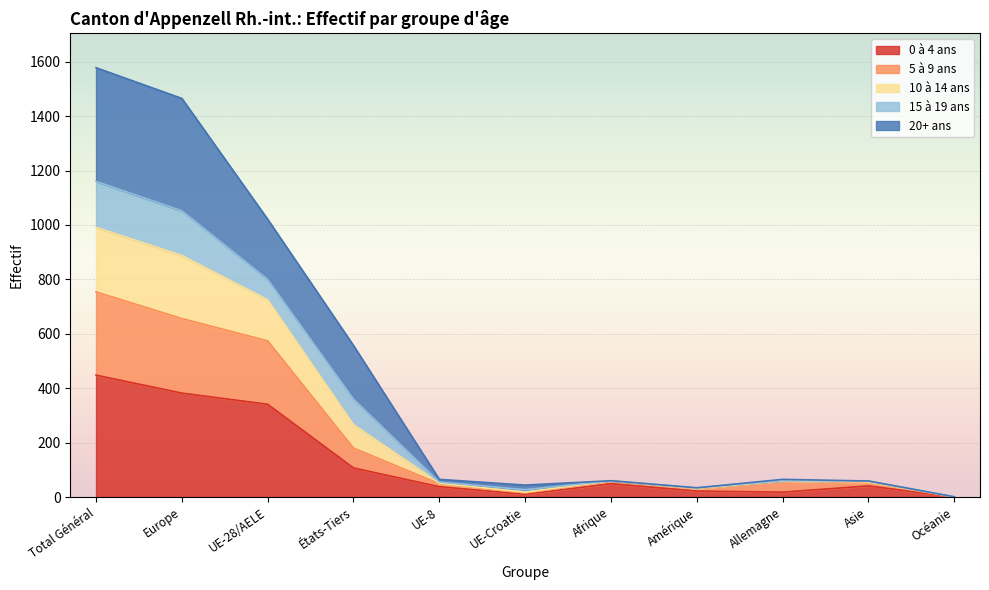

At which label does 5 à 9 ans first exceed 59?

Total Général